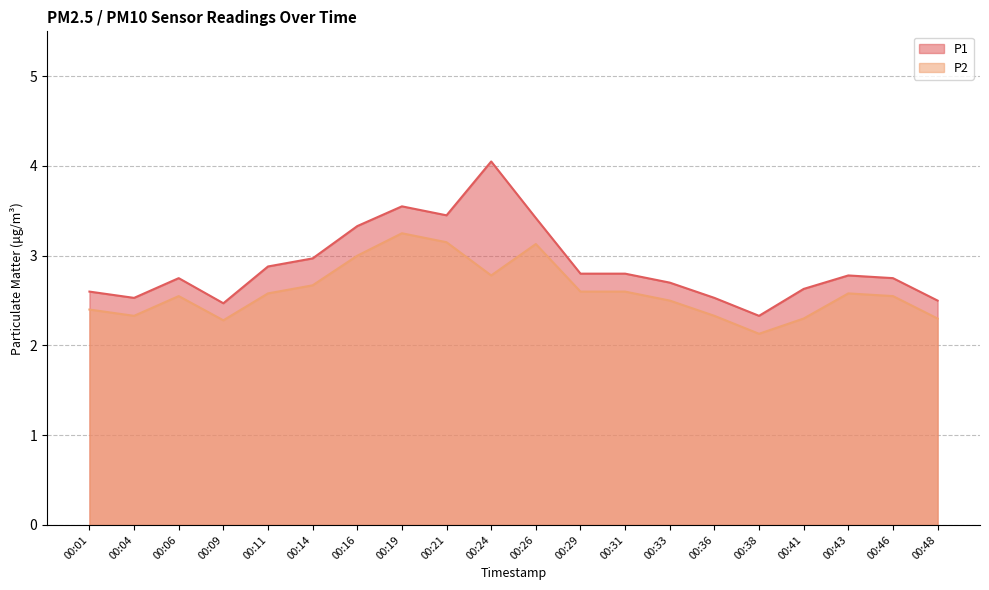

List the labels in order of P2 value, largest first.

00:19, 00:21, 00:26, 00:16, 00:24, 00:14, 00:29, 00:31, 00:11, 00:43, 00:06, 00:46, 00:33, 00:01, 00:04, 00:36, 00:41, 00:48, 00:09, 00:38